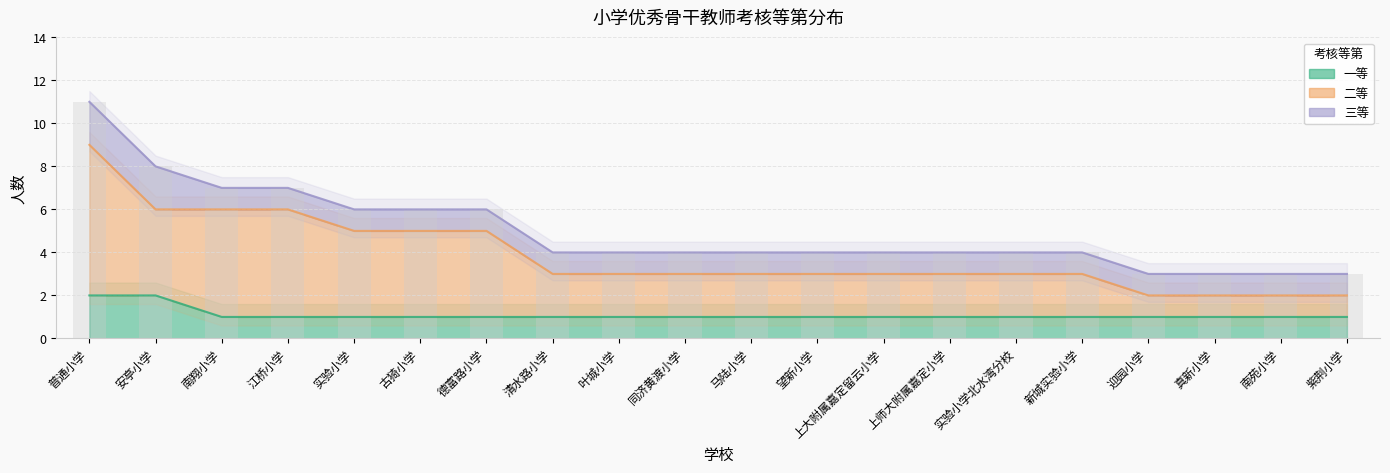

The 二等 series shows 5 at 德富路小学. True or false?

True